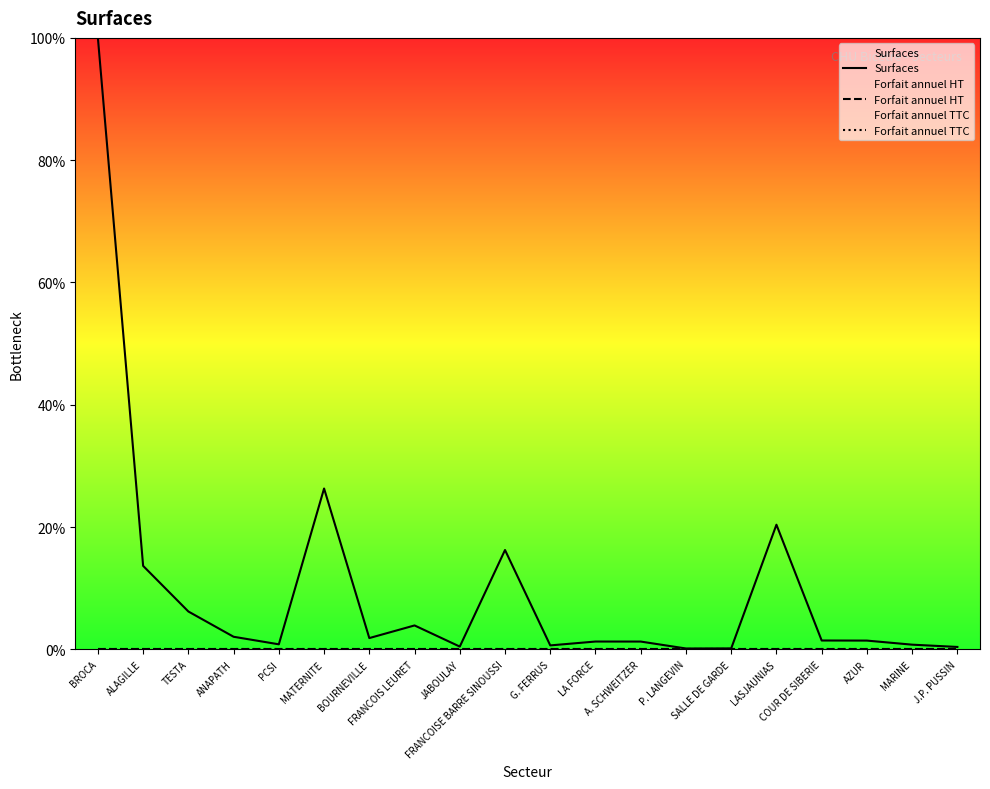

How many lines are shown in the chart?

3